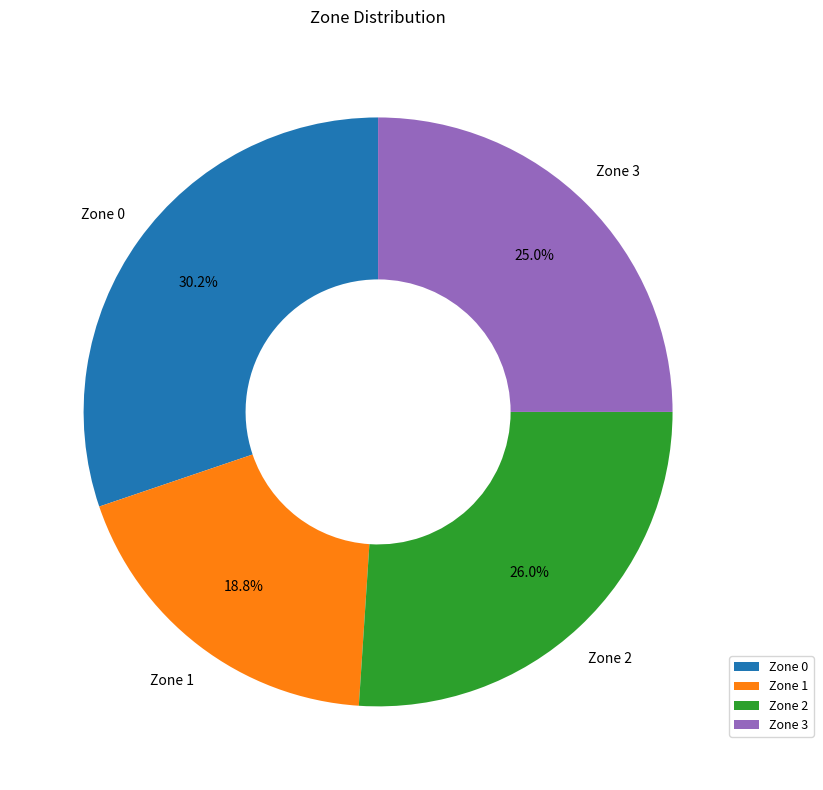

To the nearest percent, what is the difference between the Zone 3 and Zone 2 slice percentages?

1%